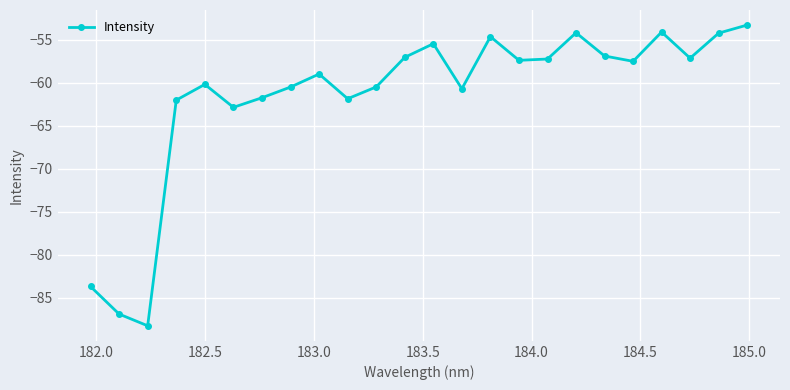

How many interior local peaks (higher than both neighbors) does the data have?

6